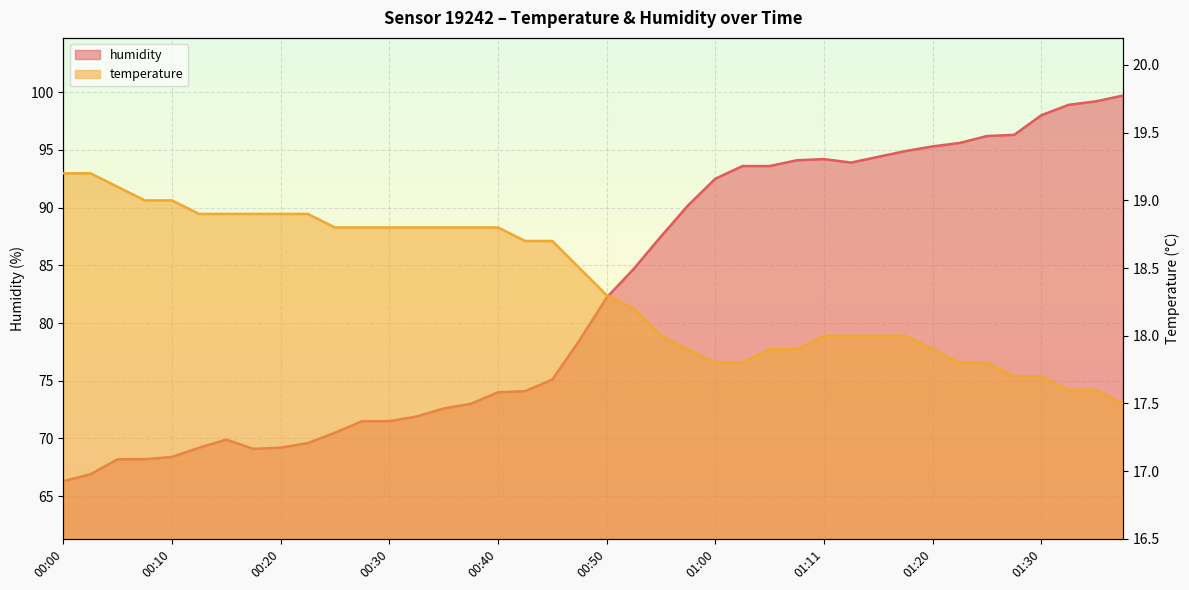

How many values in the temperature series exceed 18?

22